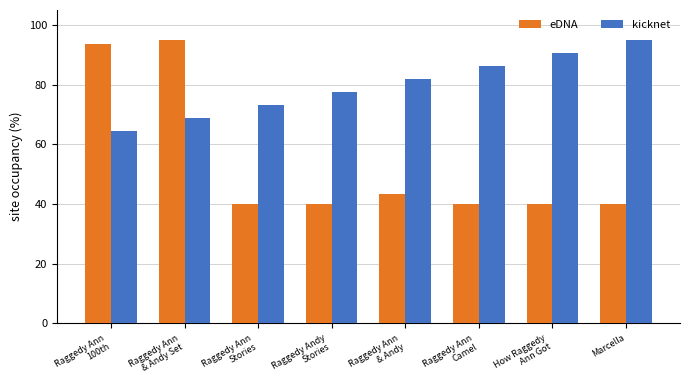

Does the chart contain any negative values?

No